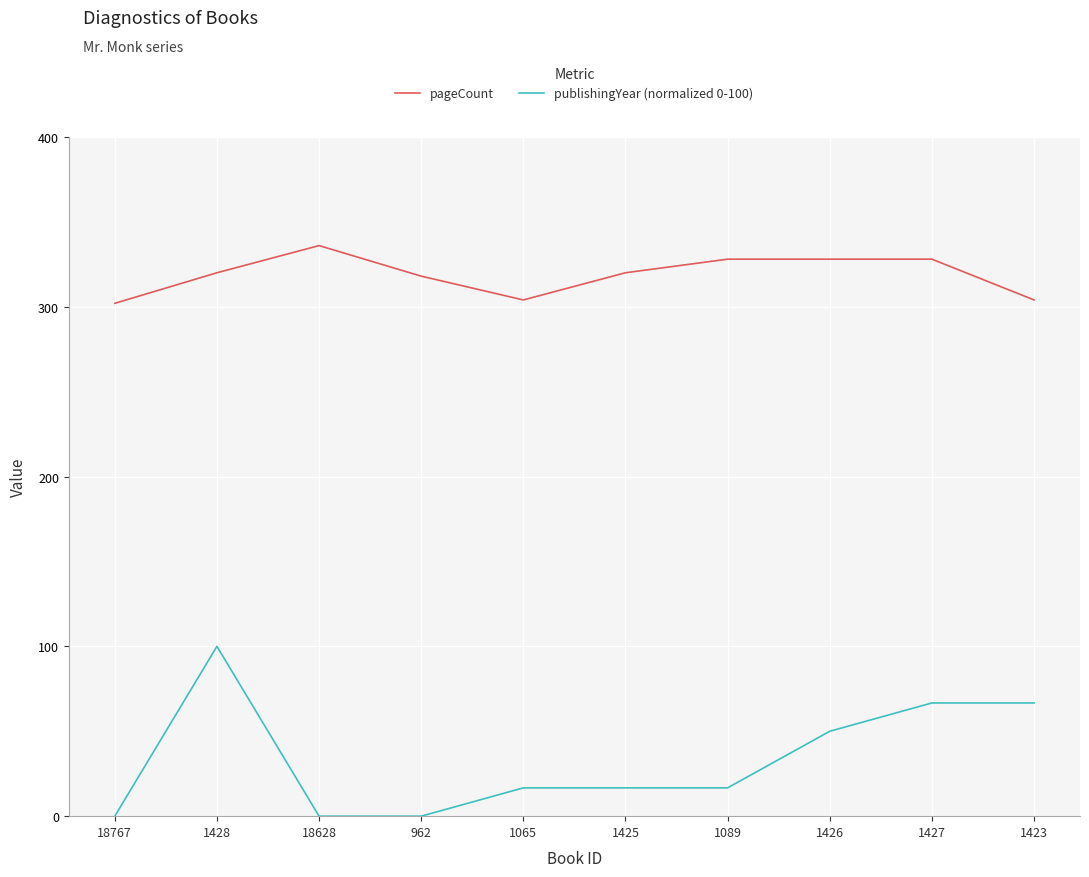

What position from the right is 18767?

10